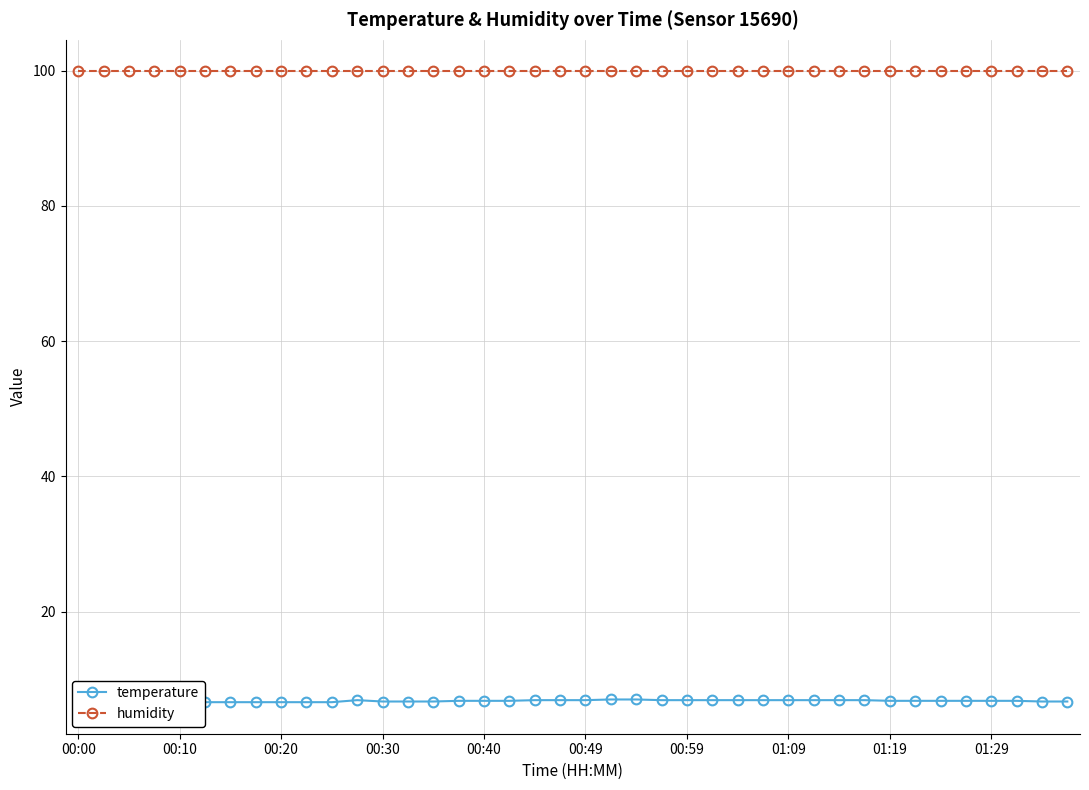

Reading right to left, extract all data points from this chart.

temperature: 6.7	6.7	6.8	6.8	6.8	6.8	6.8	6.8	6.9	6.9	6.9	6.9	6.9	6.9	6.9	6.9	6.9	7.0	7.0	6.9	6.9	6.9	6.8	6.8	6.8	6.7	6.7	6.7	6.9	6.6	6.6	6.6	6.6	6.6	6.6	6.6	6.7	6.7	6.7	6.8
humidity: 99.9	99.9	99.9	99.9	99.9	99.9	99.9	99.9	99.9	99.9	99.9	99.9	99.9	99.9	99.9	99.9	99.9	99.9	99.9	99.9	99.9	99.9	99.9	99.9	99.9	99.9	99.9	99.9	99.9	99.9	99.9	99.9	99.9	99.9	99.9	99.9	99.9	99.9	99.9	99.9